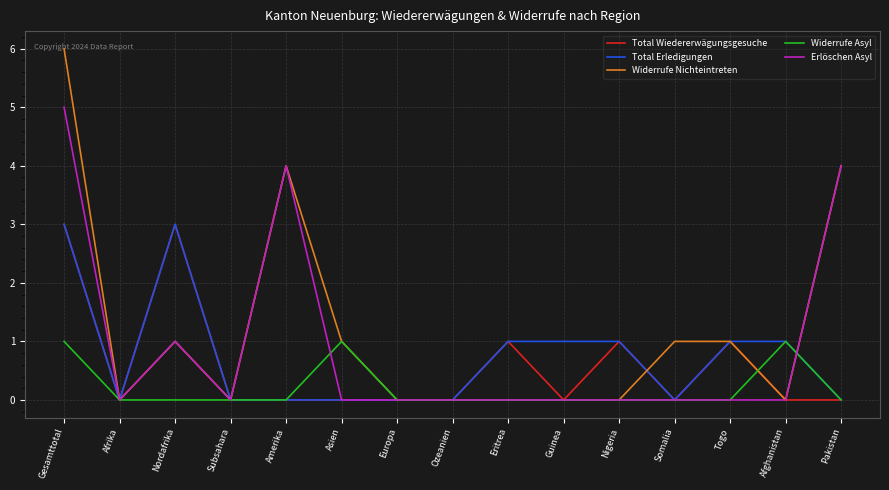

Which series ends up on top after the final intersection of Erlöschen Asyl and Total Erledigungen?

Erlöschen Asyl